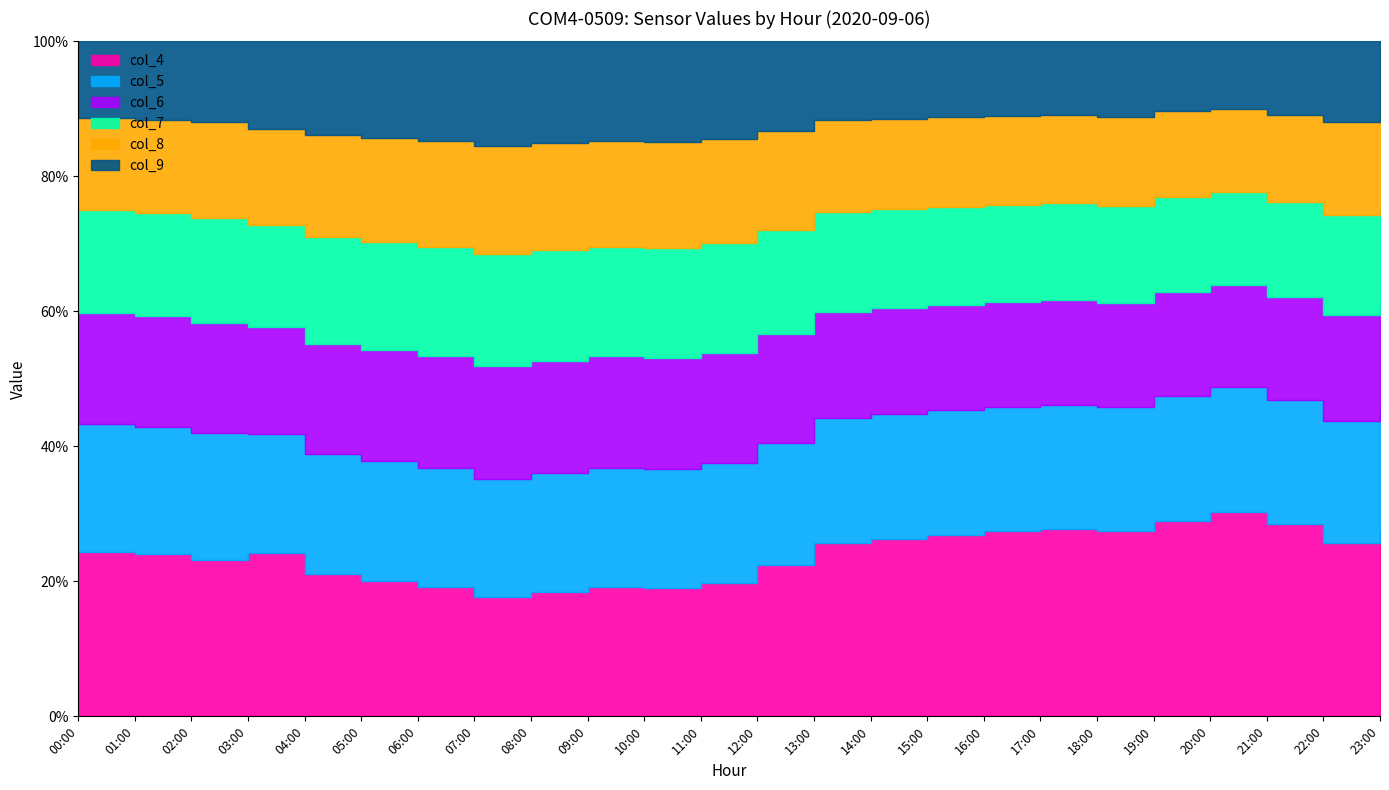

The value of col_7 at 05:00 is 0.5. True or false?

True